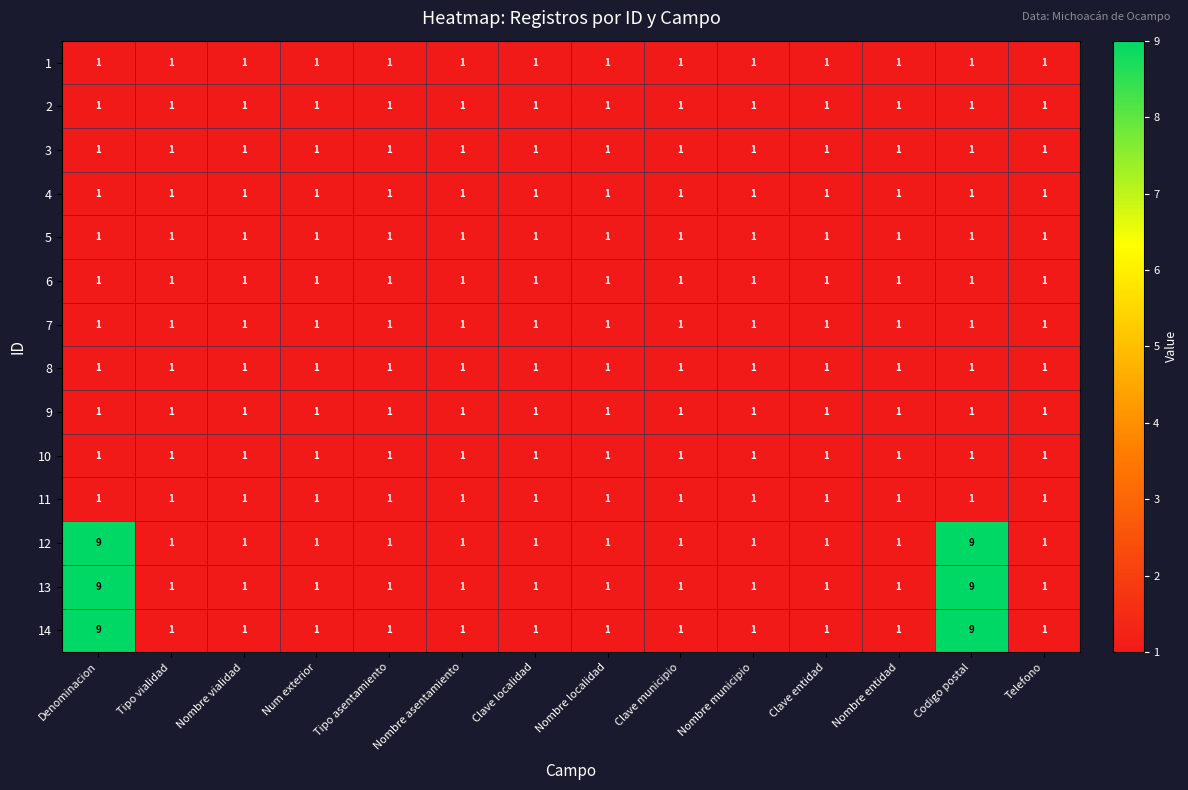

What is the sum of all 12 values?

30